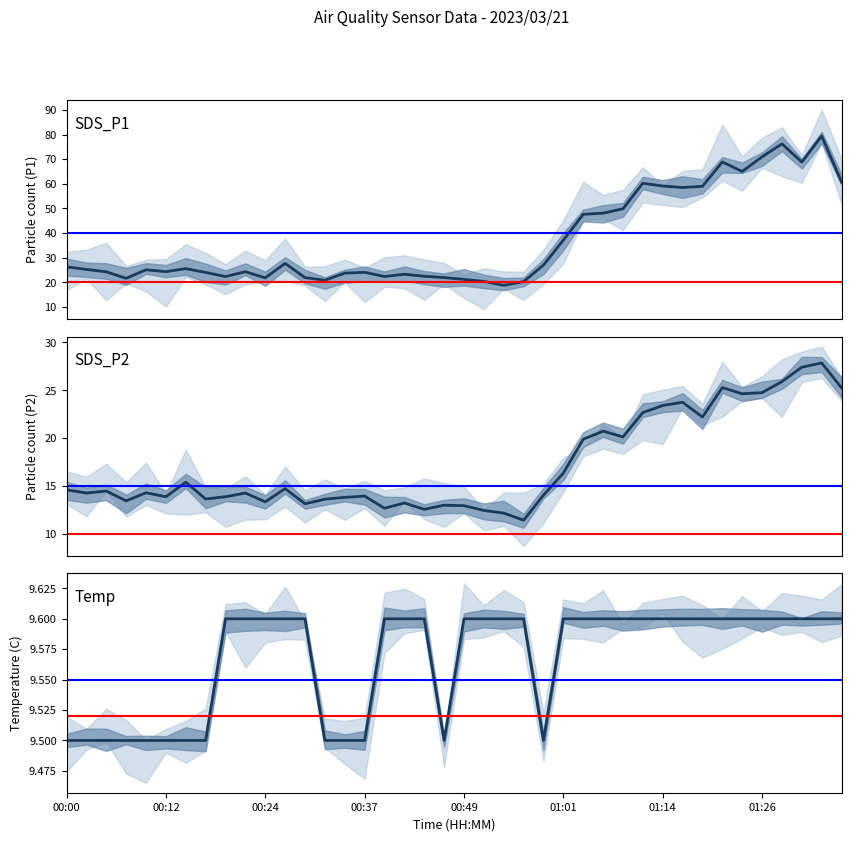

Is the value of Temp at 00:59 greater than the value of SDS_P1 at 00:22?

No